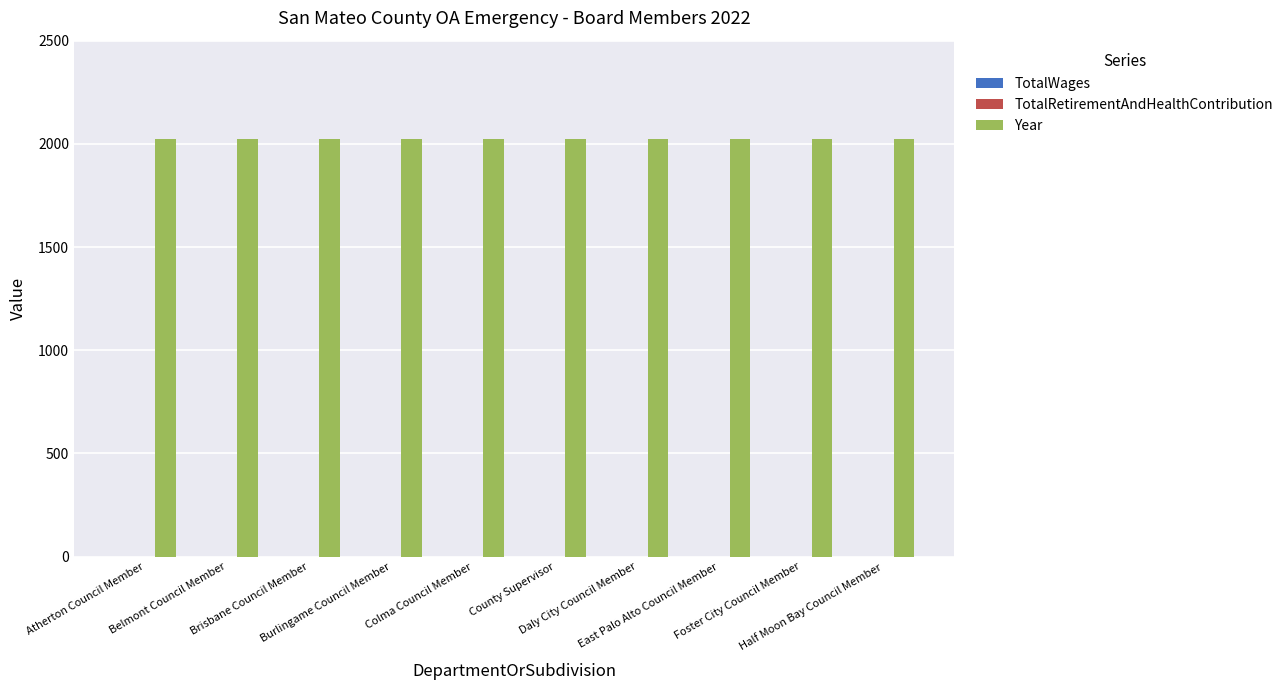

How many bars are there in each group?

3